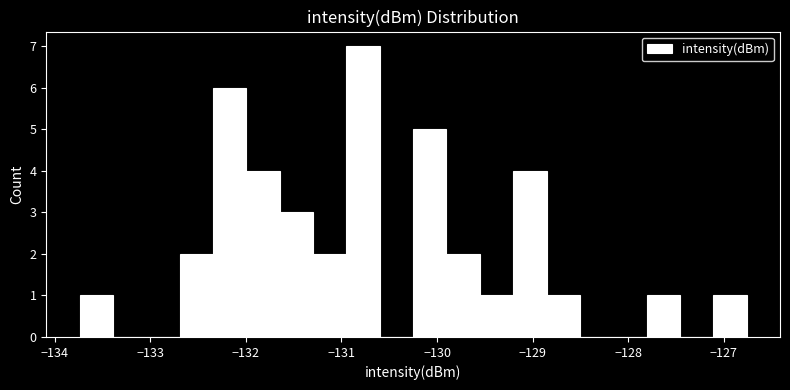

Read against the x-axis, roughly where is the centre of the tallest bar?

-130.8